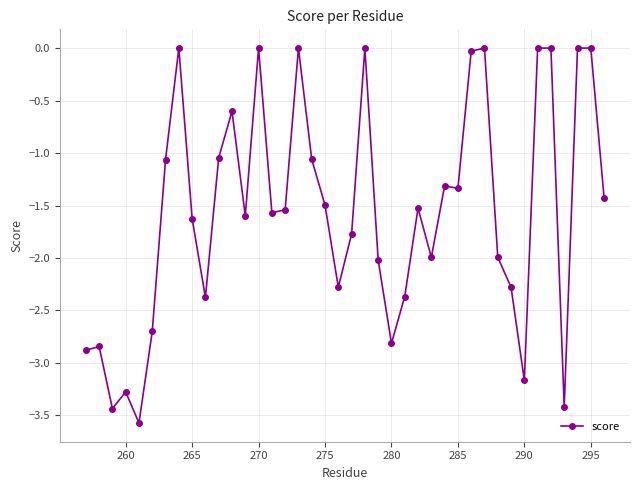

How many lines are shown in the chart?

1